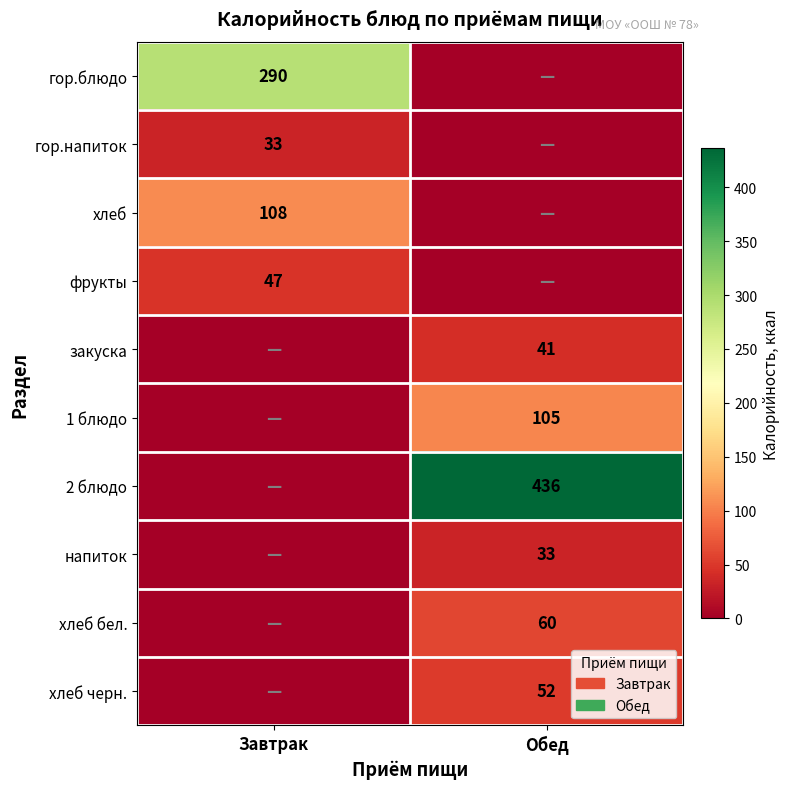

Between Завтрак and Обед, which series saw the biggest shift?

2 блюдо